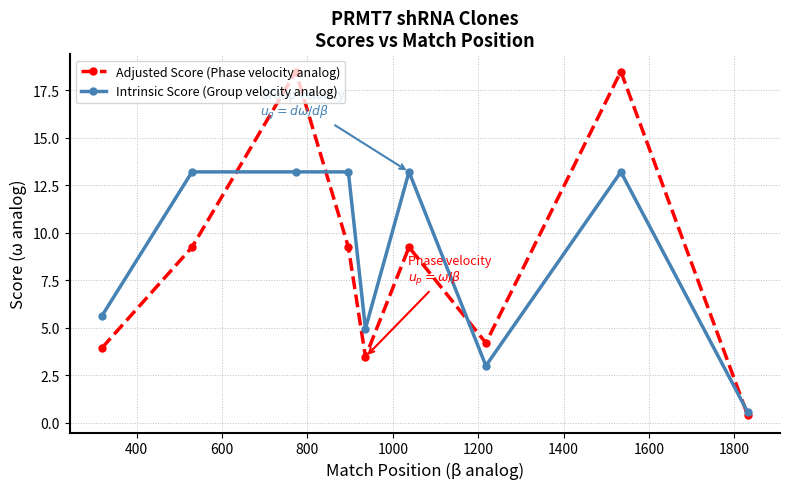

What is the maximum value shown in the chart?

18.5